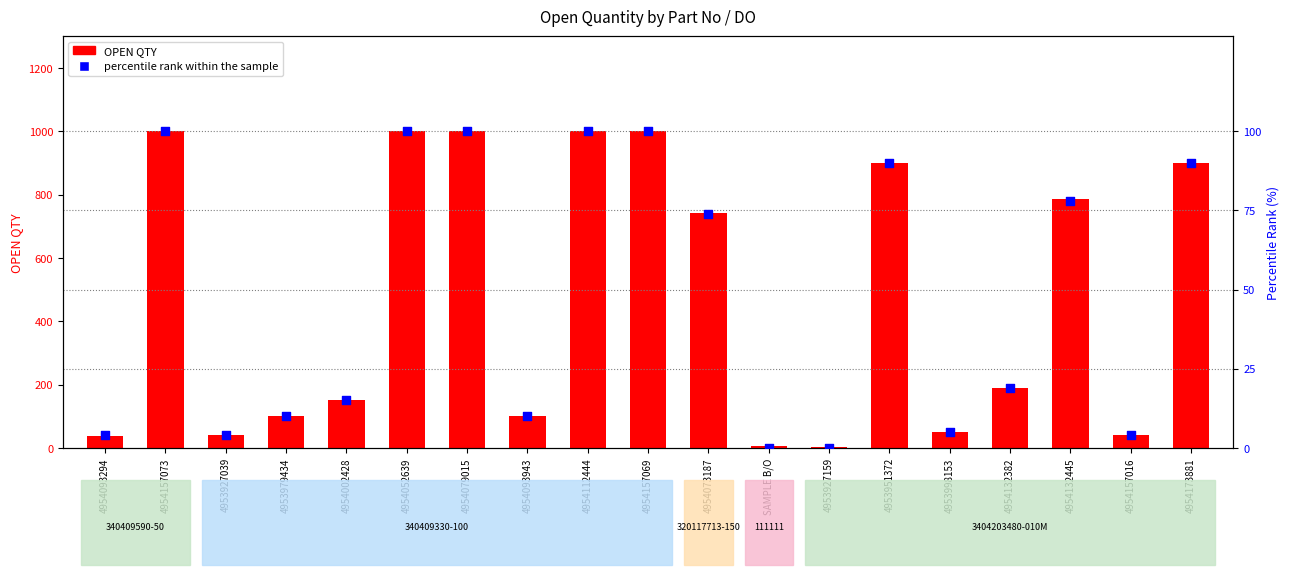

Which series has the largest total across all categories?

OPEN QTY